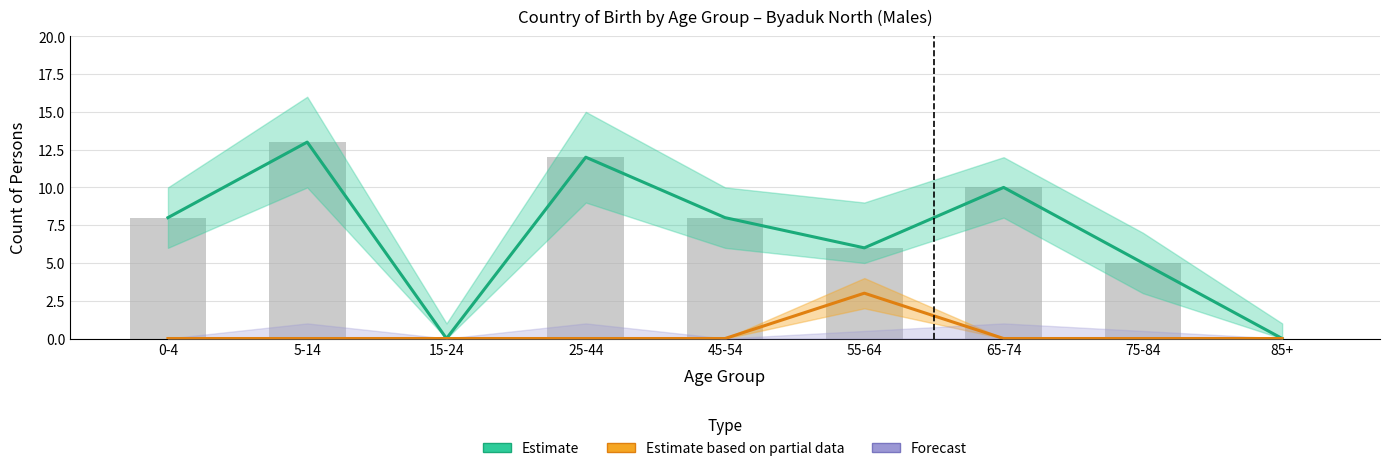

How many series are shown in this chart?

3